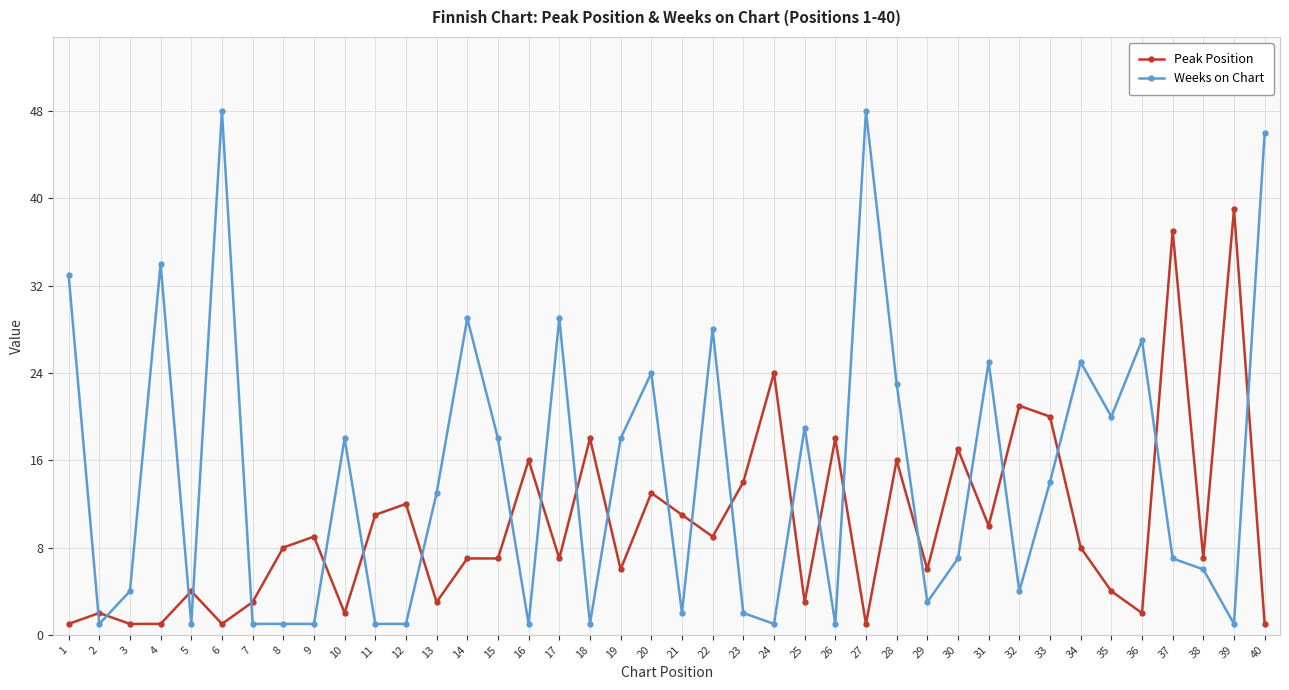

What value does the Weeks on Chart series have at 10, to the nearest 5?

20